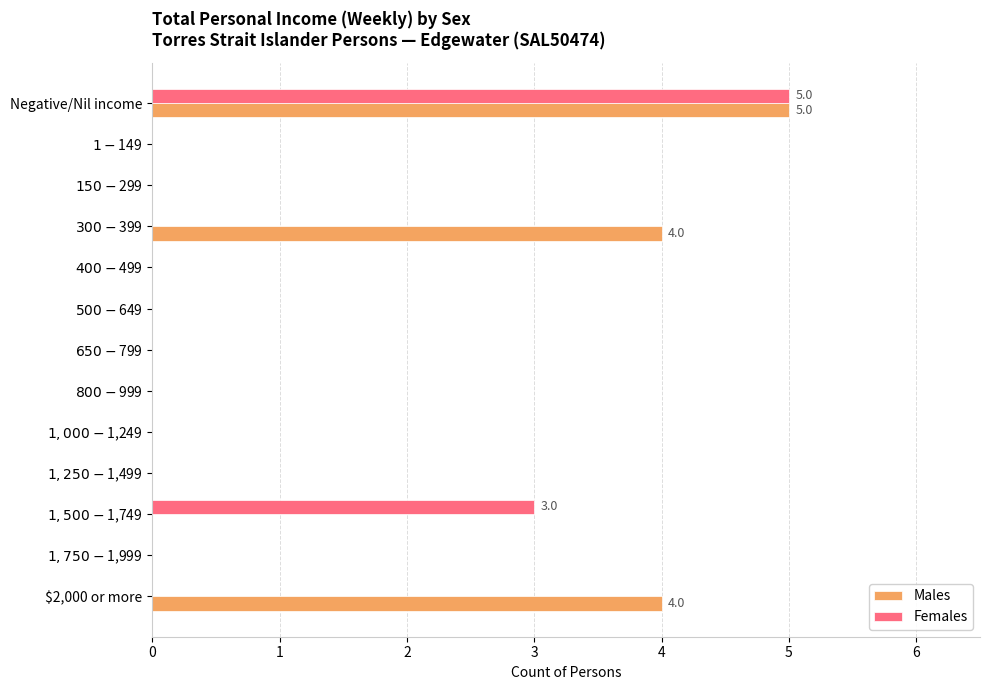

At which category is the sum across all series the highest?

Negative/Nil income